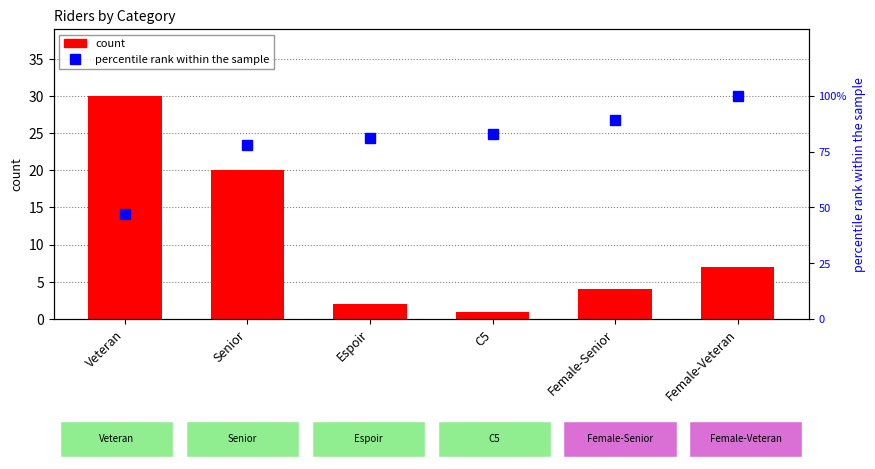

At which category is the sum across all series the highest?

Female-Veteran